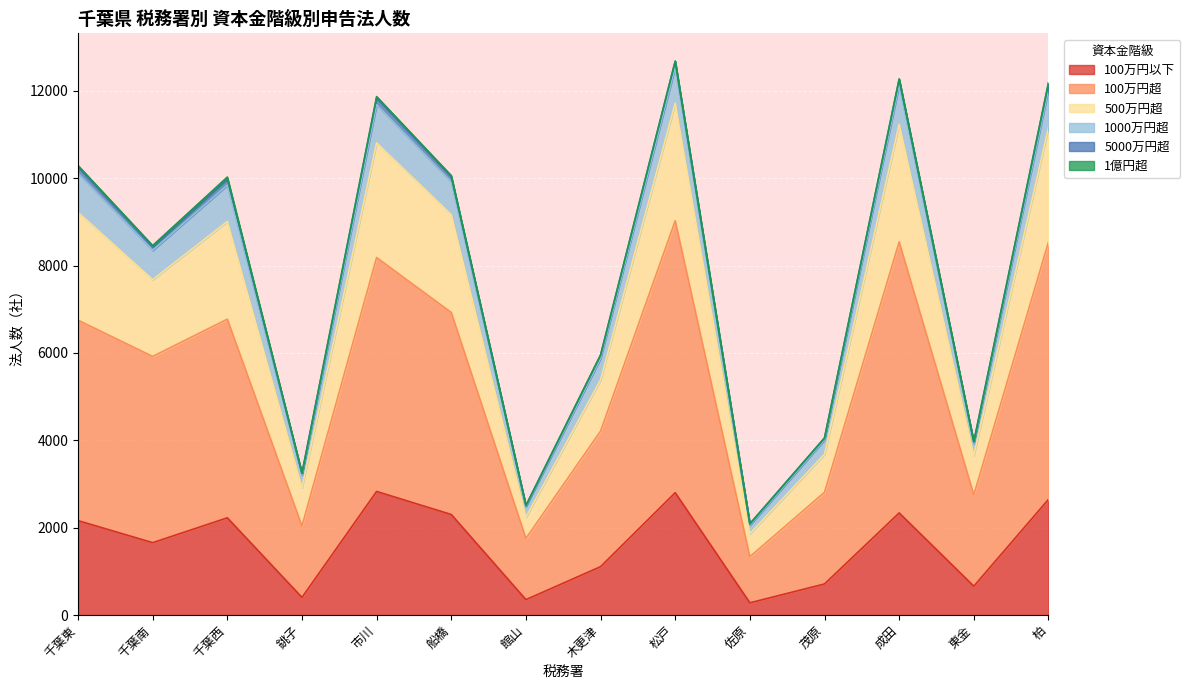

What position from the left is 船橋?

6